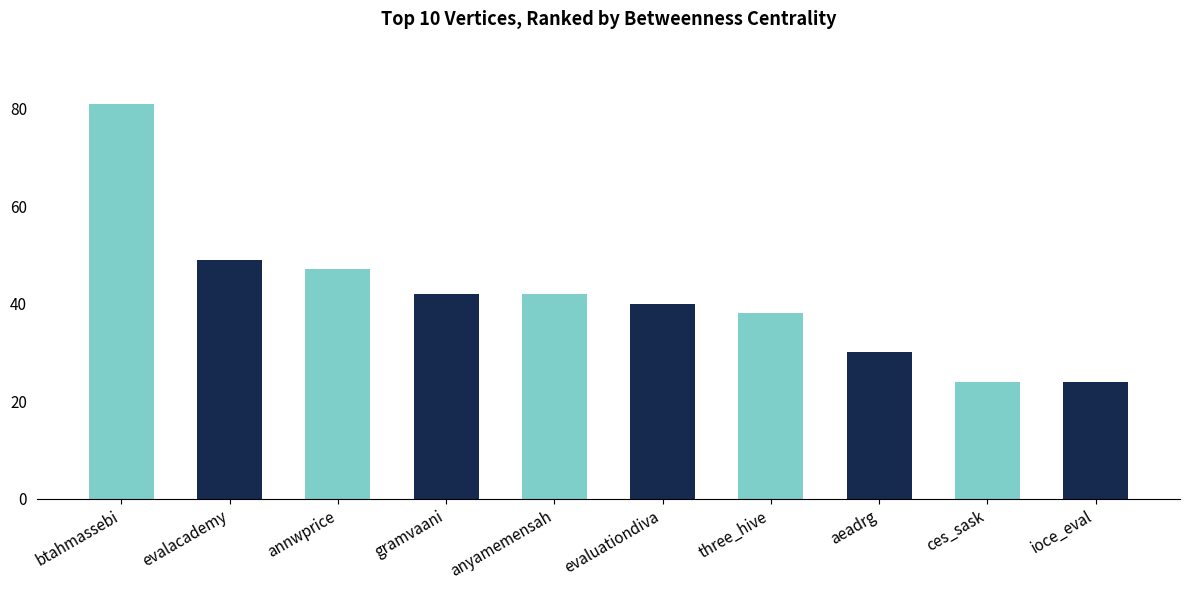

Between evalacademy and three_hive, which is larger?

evalacademy